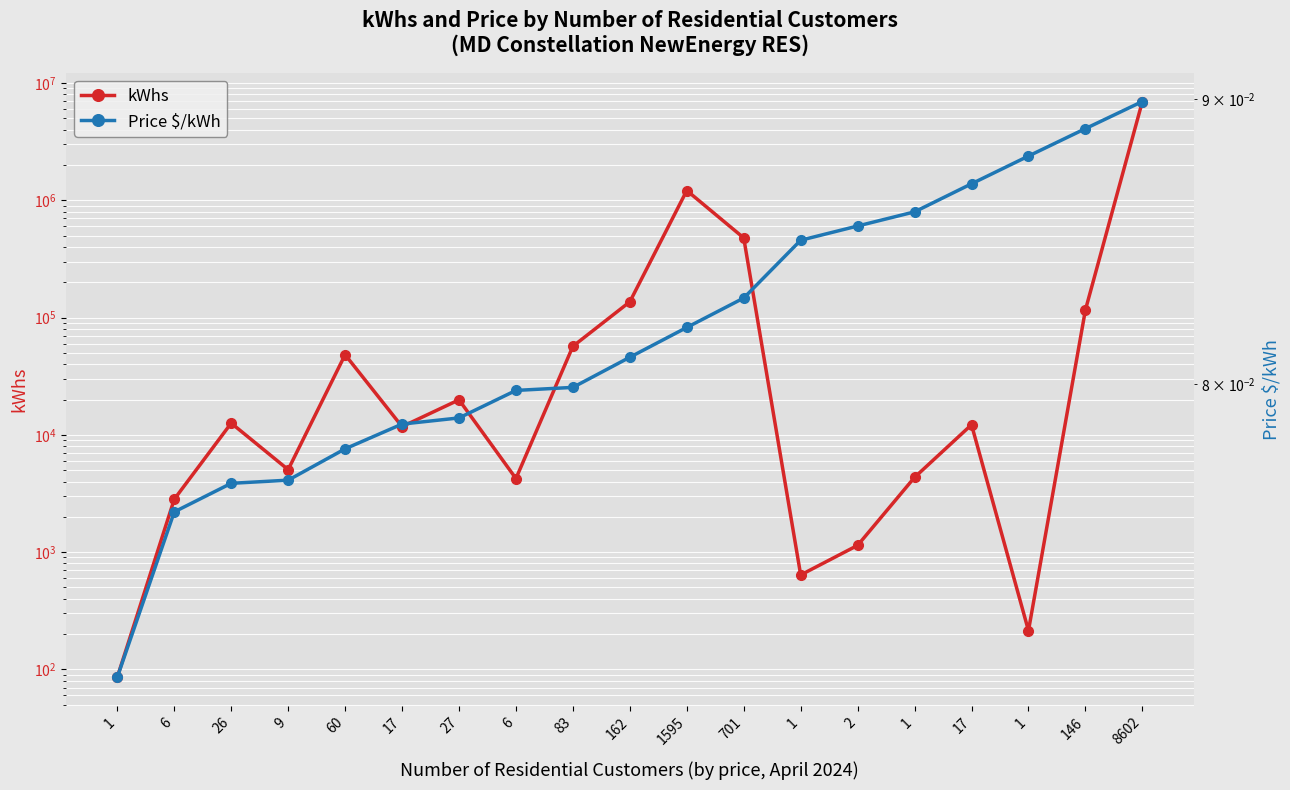

At which category does the chart reach its minimum across all series?

1